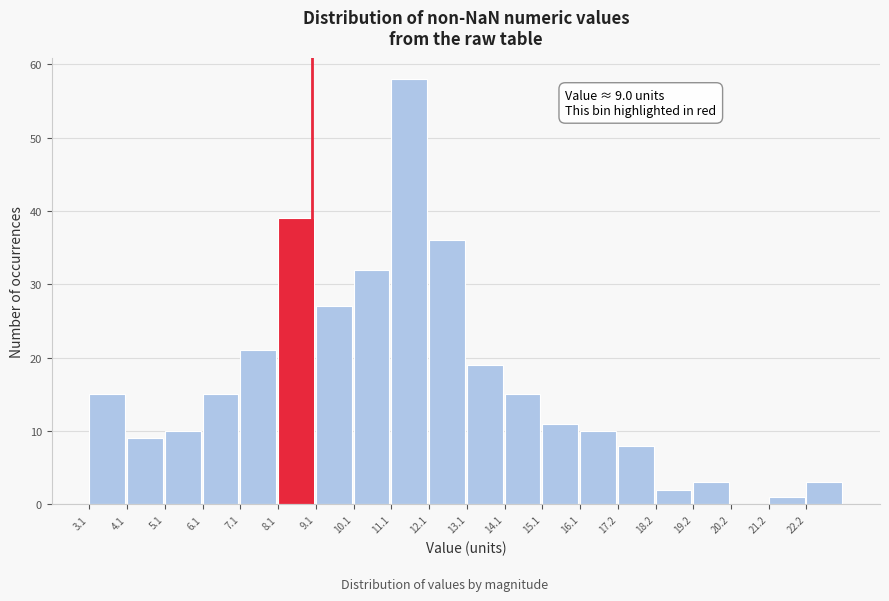

Over which range of the x-axis is the bar tallest?

11.2 to 12.2